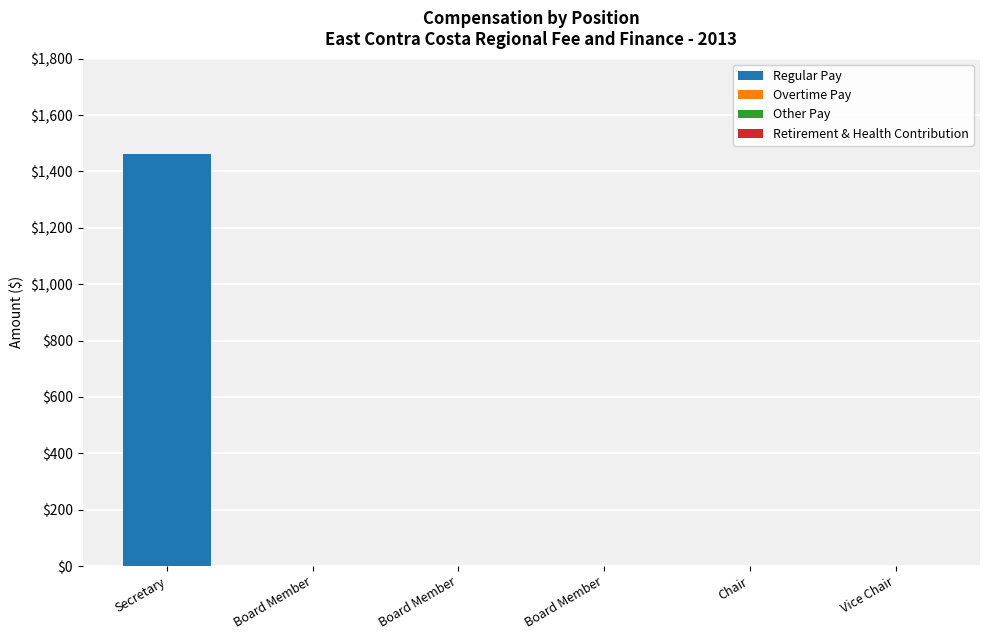

What is the label of the 1st bar from the right?

Vice Chair